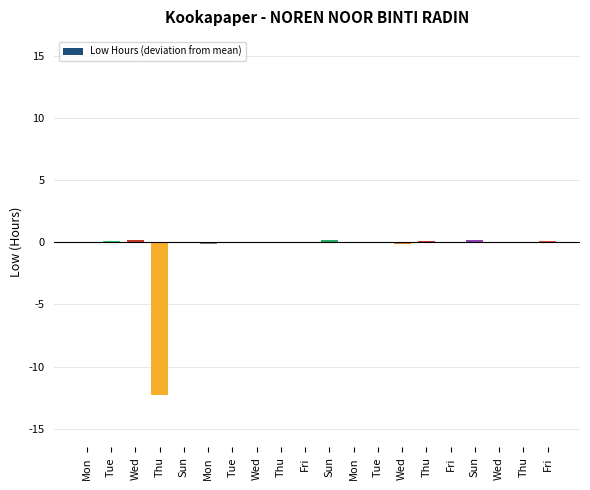

Reading left to right, what are all the values shown in this chart?

-0.1	0.1	0.1	-12.3	0.0	-0.2	-0.0	-0.0	-0.1	0.0	0.2	-0.0	0.0	-0.2	0.1	-0.1	0.2	-0.0	-0.0	0.1